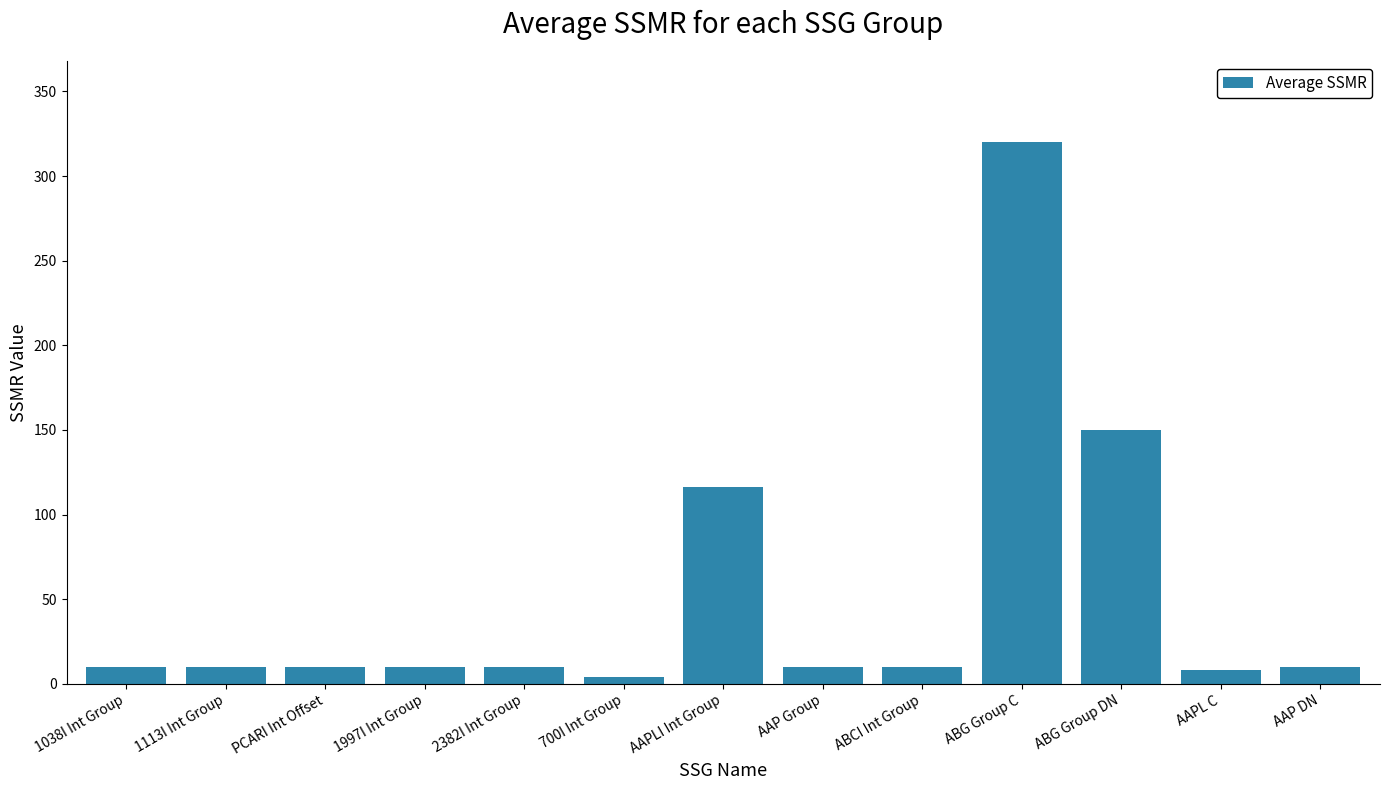

At which label is the value closest to 162?

ABG Group DN